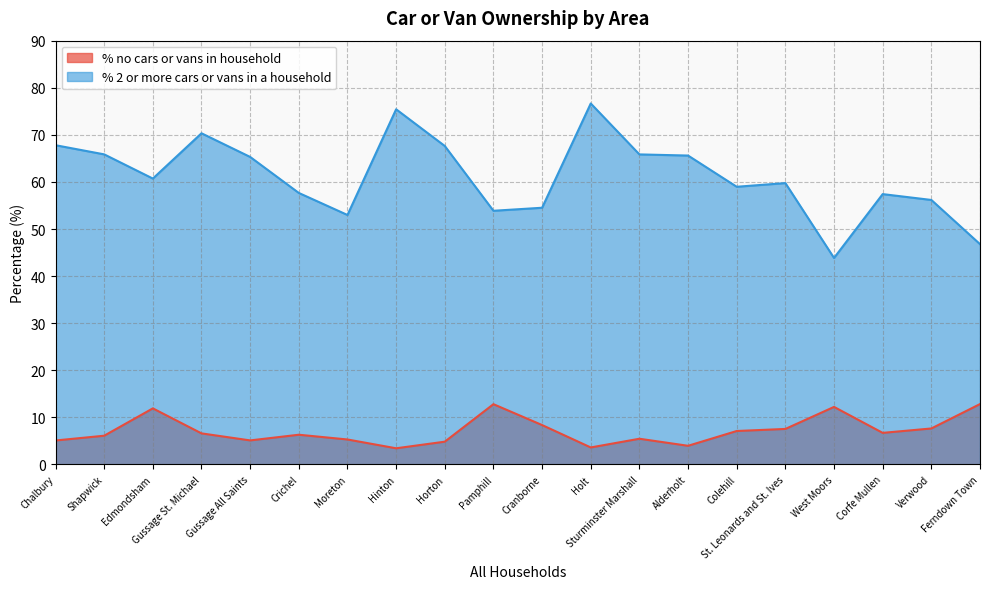

What is the difference between the second highest and second lowest values in the % 2 or more cars or vans in a household series?

28.6